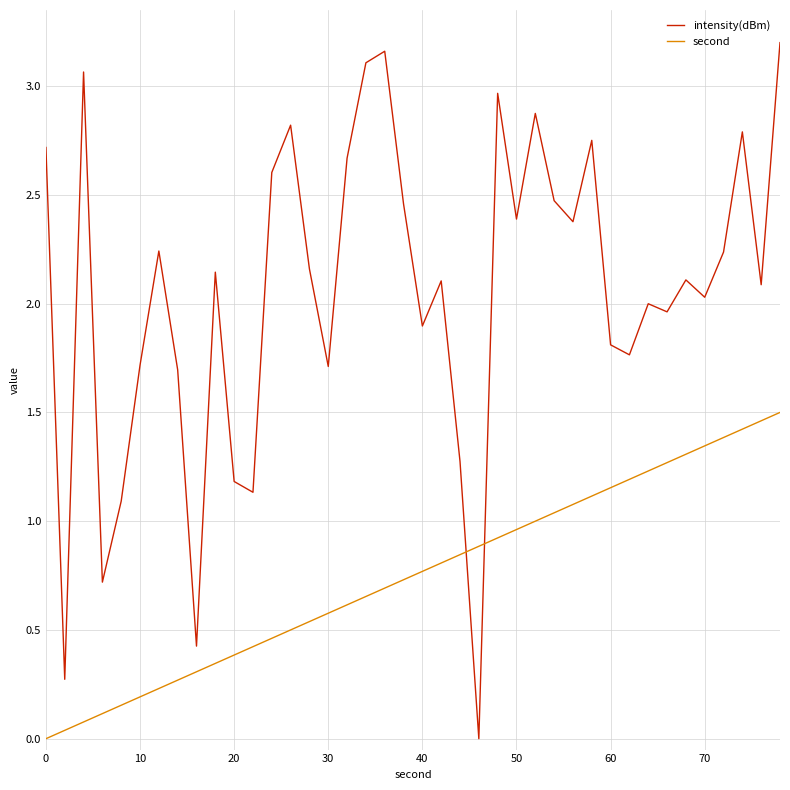

Rank the series by their maximum value, from lowest to highest.

second, intensity(dBm)